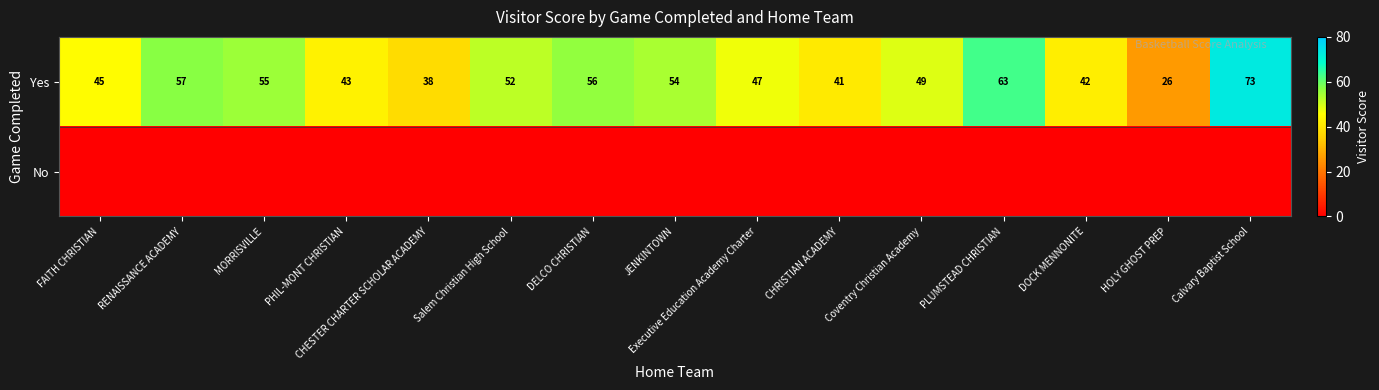

At which category is the sum across all series the highest?

Calvary Baptist School